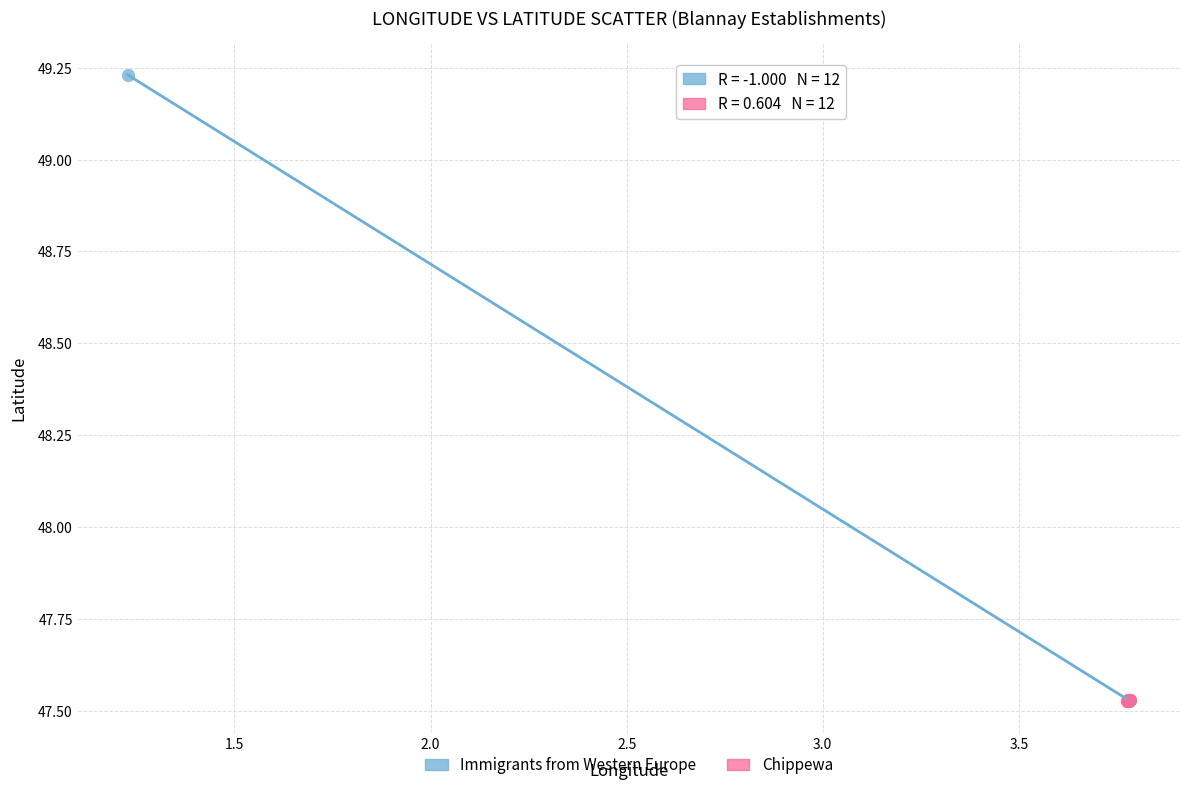

Which series has the widest spread of Y values?

Immigrants from Western Europe